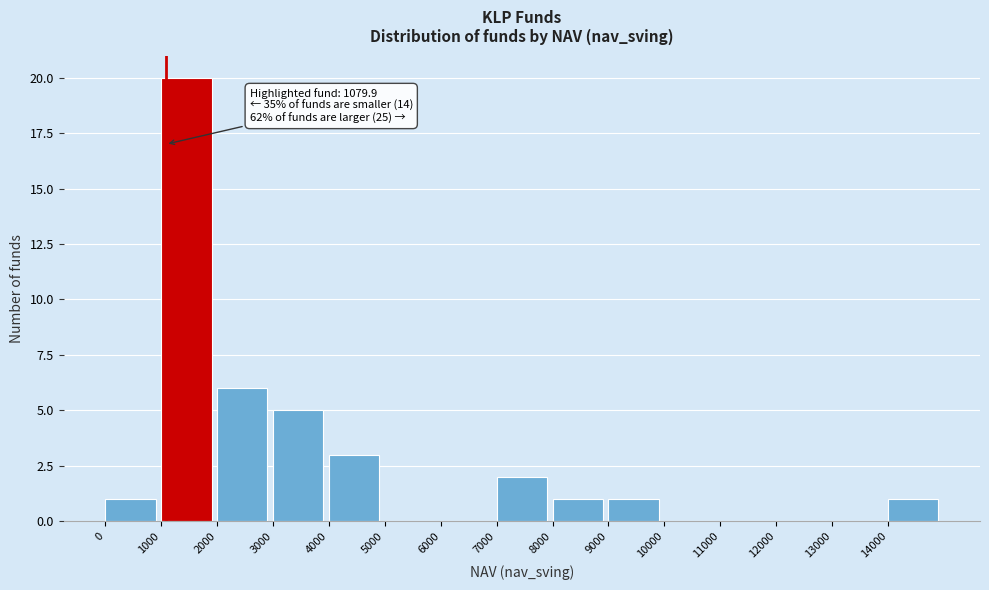

Over which range of the x-axis is the bar tallest?

1000 to 2000